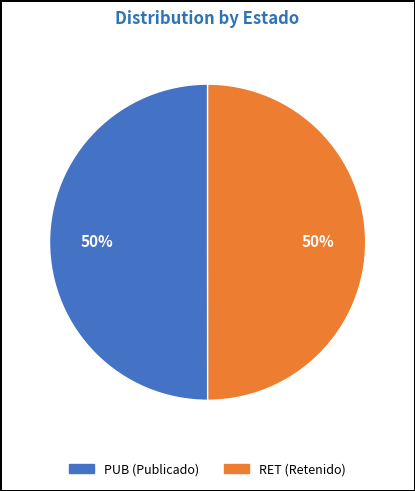

To the nearest percent, what portion does RET represent?

50%